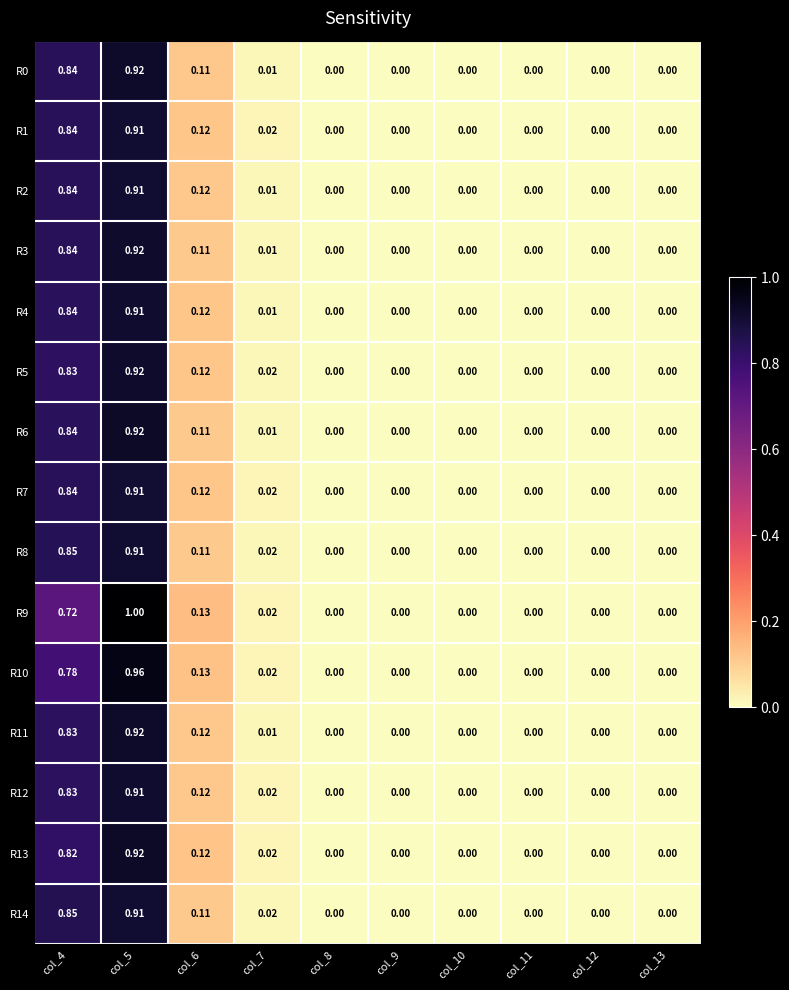

Is the value of R3 at col_6 greater than the value of R8 at col_5?

No